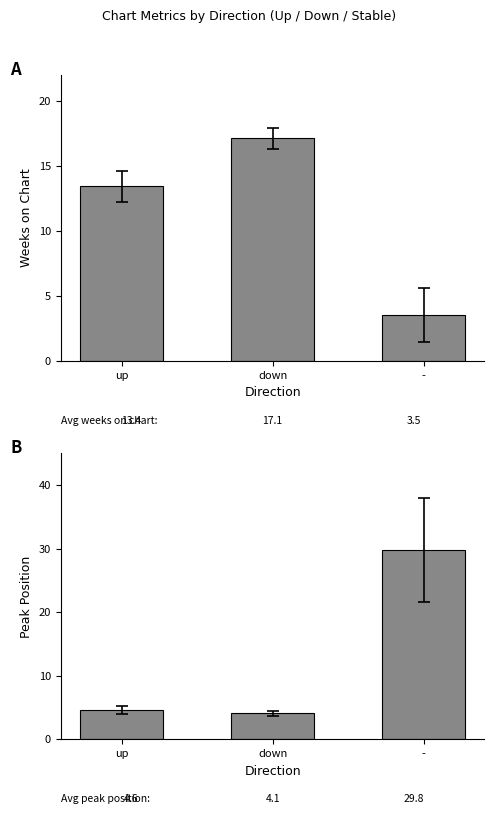

At which label is Peak Position closest to 16?

up